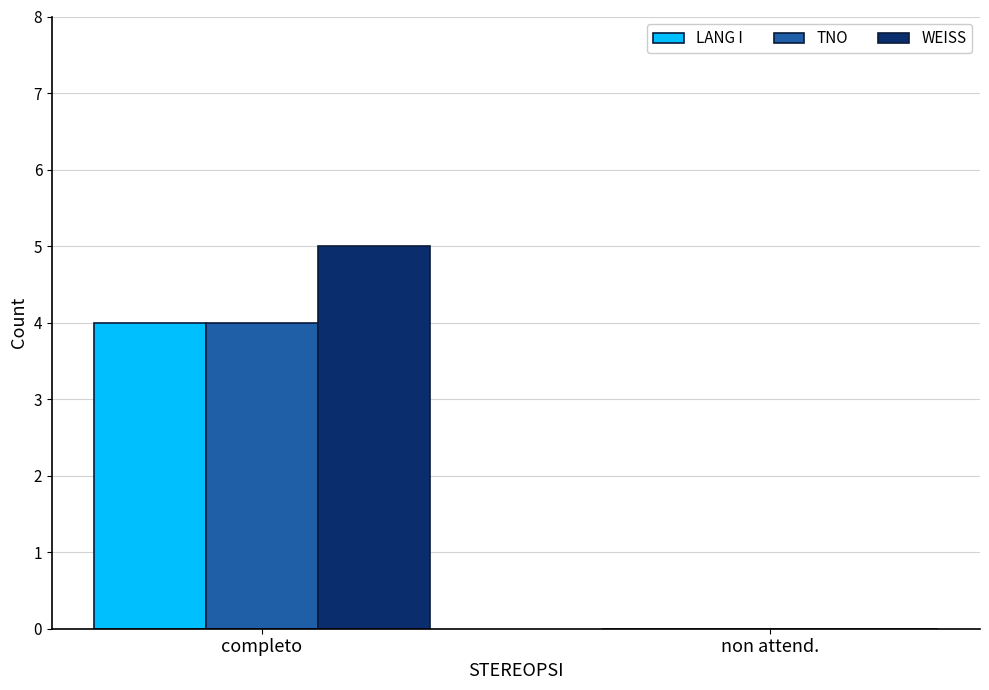

Between completo and non attend., which series saw the biggest shift?

WEISS